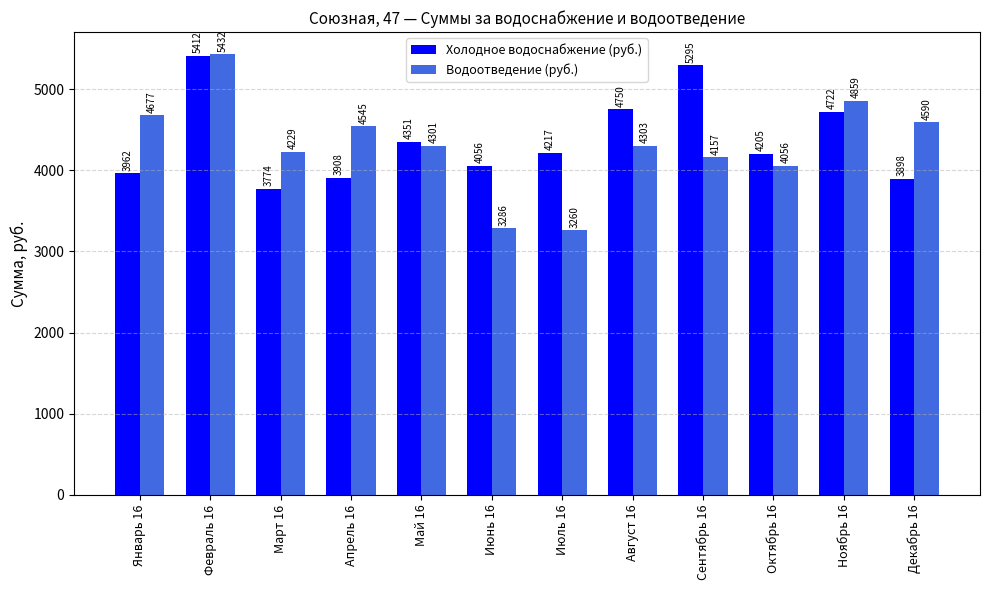

How many values in the Холодное водоснабжение (руб.) series exceed 4217?

6